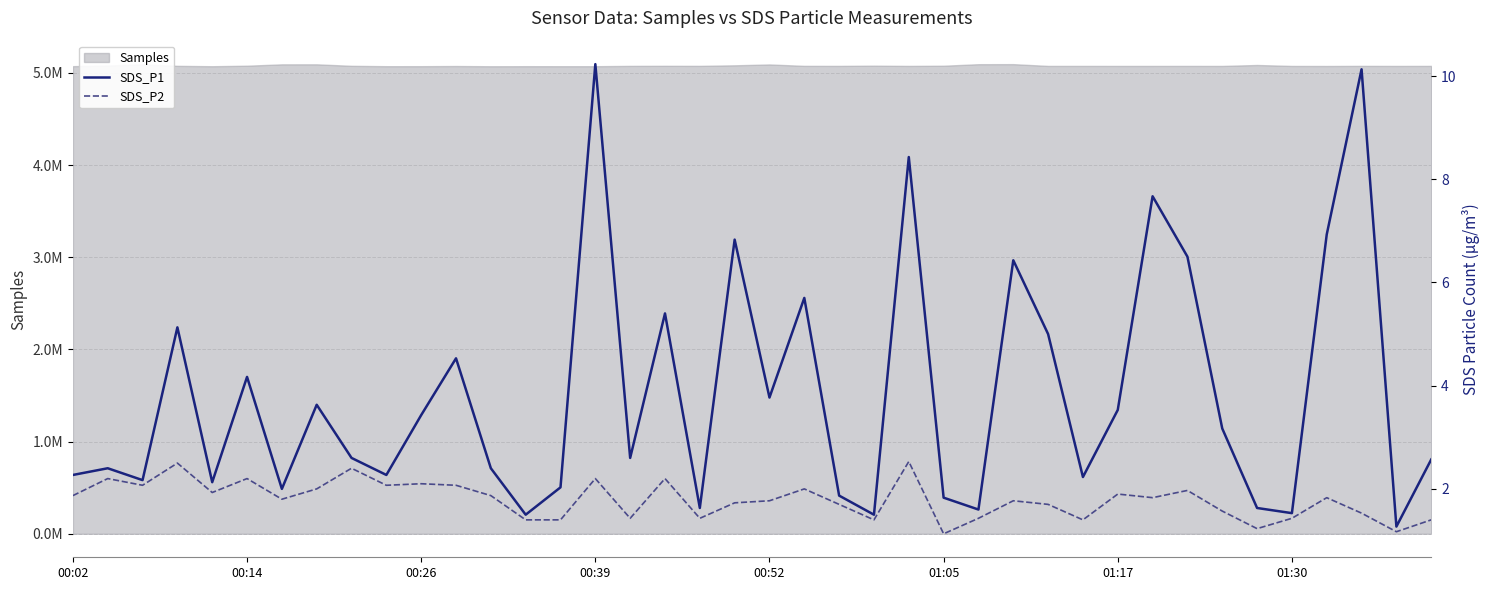

The SDS_P1 series shows 12.3 at 24. True or false?

False